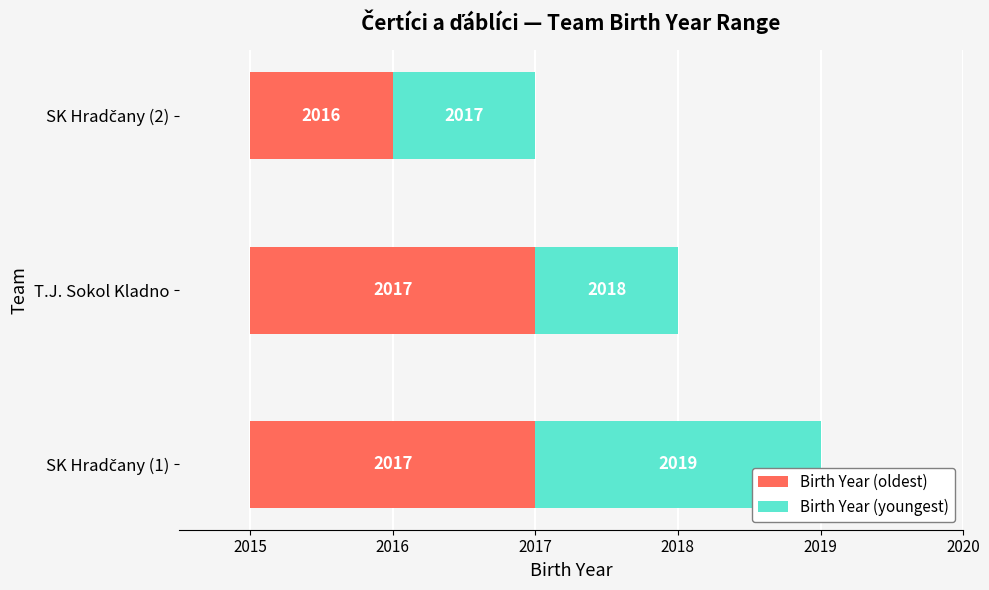

Is it true that Birth Year (youngest) equals 1 at T.J. Sokol Kladno?

False